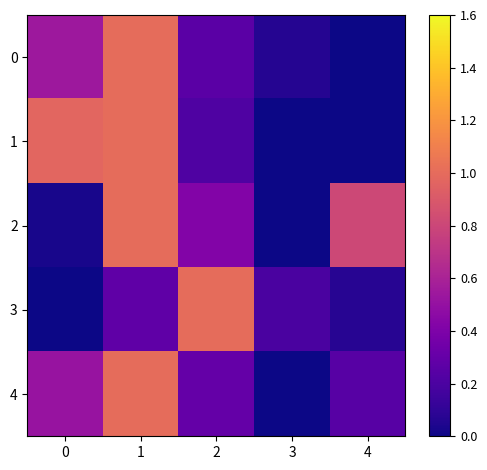

What is the total value across all series at 0?

2.1